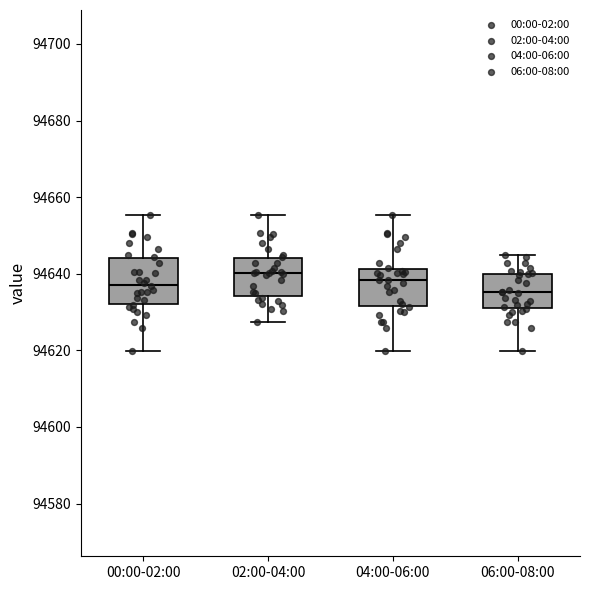

Reading left to right, read every box against the y-axis: the position of its median line, the range the box covers, and the ends of its whiskers. The values are not printed on the chart, so give them approximately, as read against the axis.

00:00-02:00: median 94638, box 94632 to 94644, whiskers 94620 to 94656
02:00-04:00: median 94640, box 94634 to 94644, whiskers 94628 to 94656
04:00-06:00: median 94638, box 94632 to 94642, whiskers 94620 to 94656
06:00-08:00: median 94636, box 94632 to 94640, whiskers 94620 to 94644